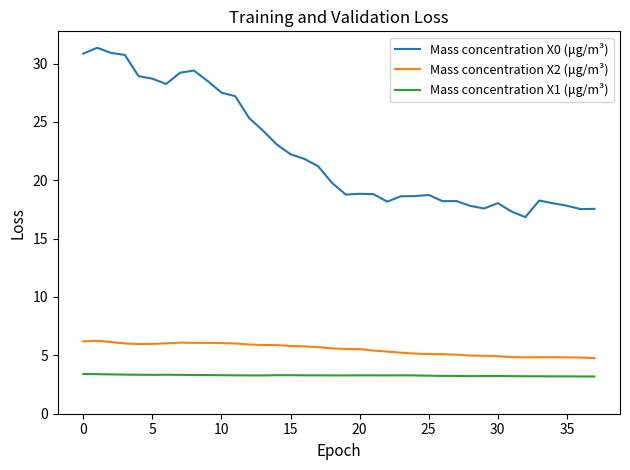

At how many categories does at least one series exceed 13?

38